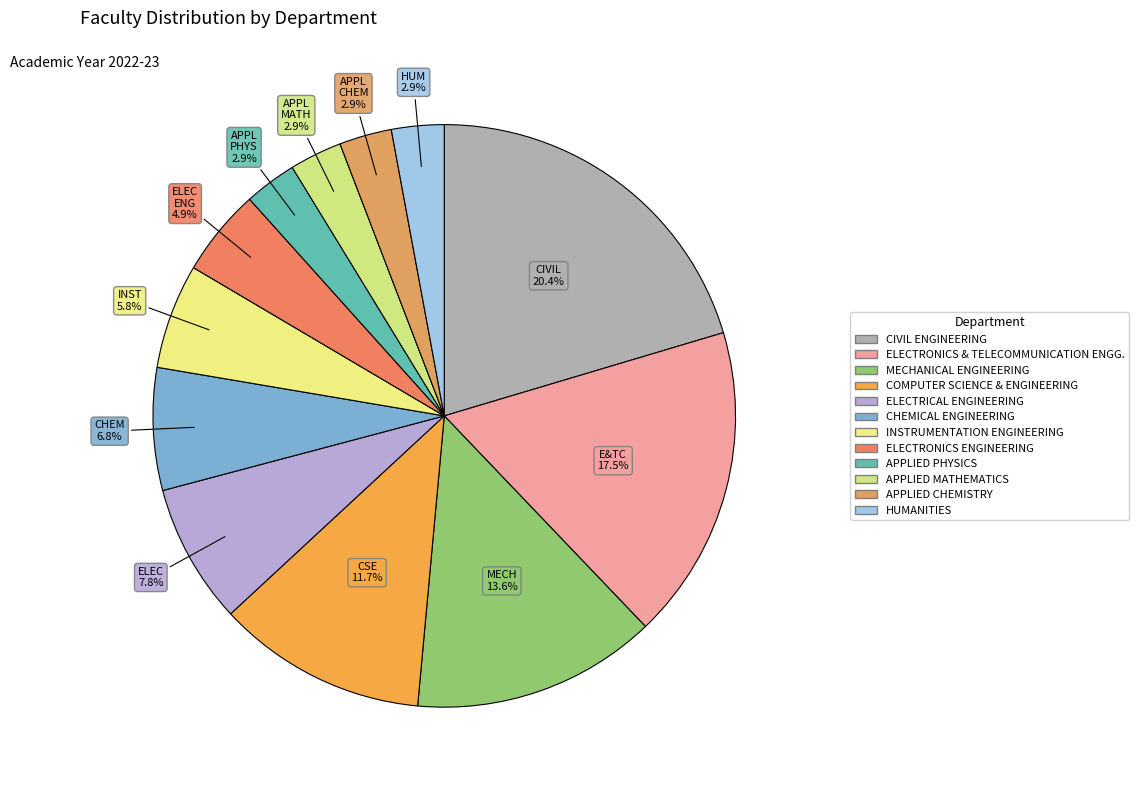

Which category has the smallest portion of the pie?

APPLIED PHYSICS